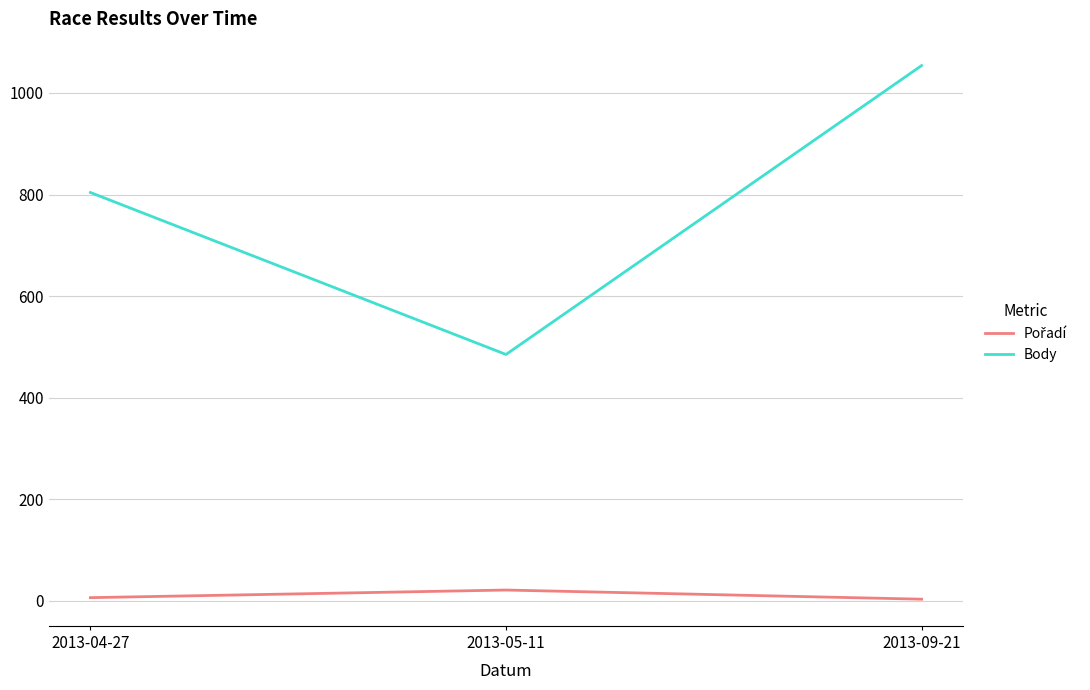

At how many categories does at least one series exceed 280?

3